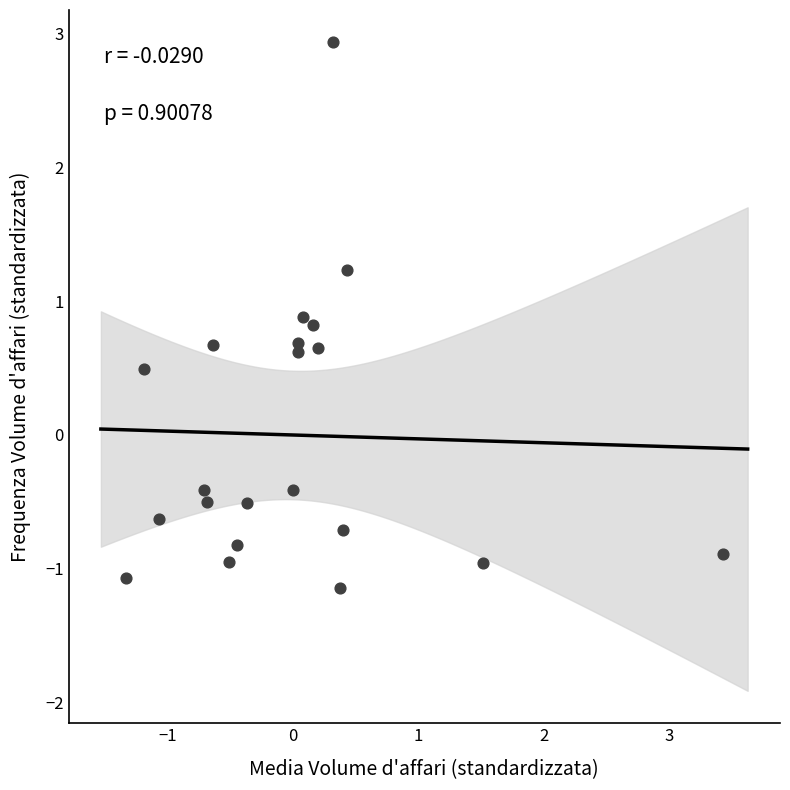

What is the range of X values (max minus min)?

4.8